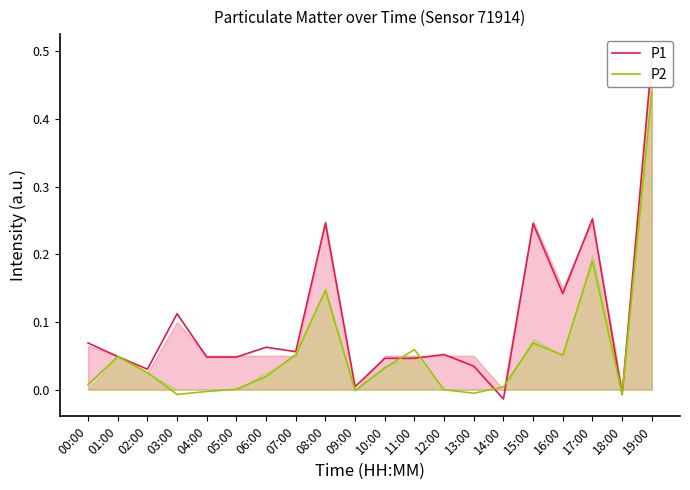

True or false: P1 and P2 intersect in this chart.

True